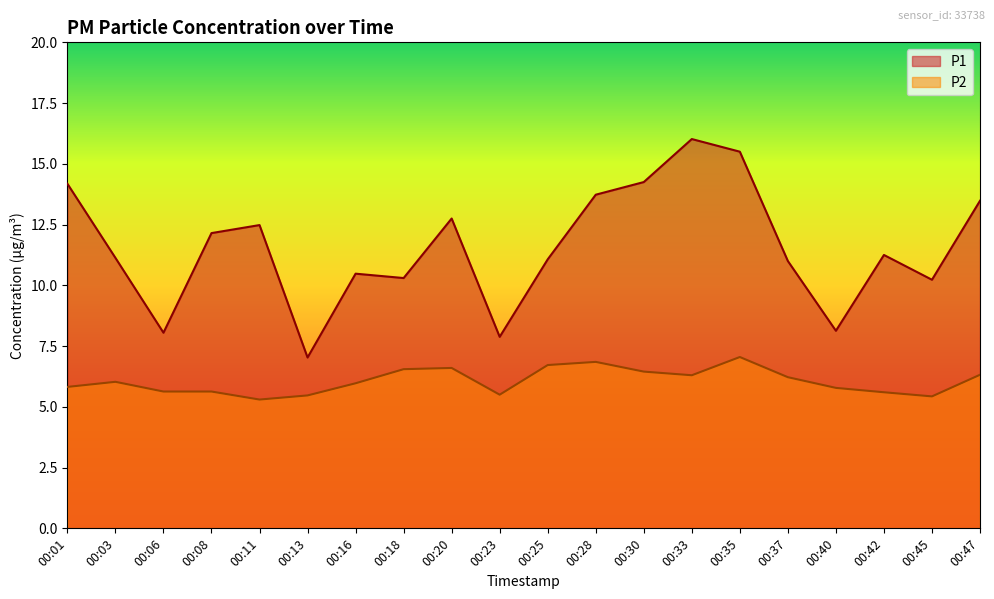

At which label does P1 first exceed 11?

00:01